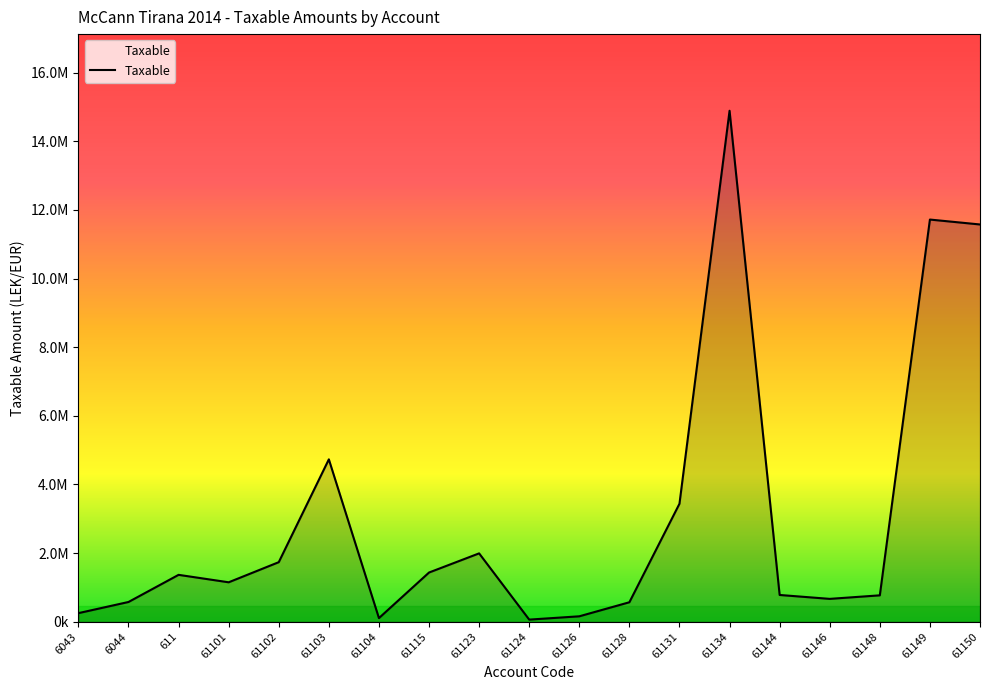

What is the smallest value displayed?

61813.2